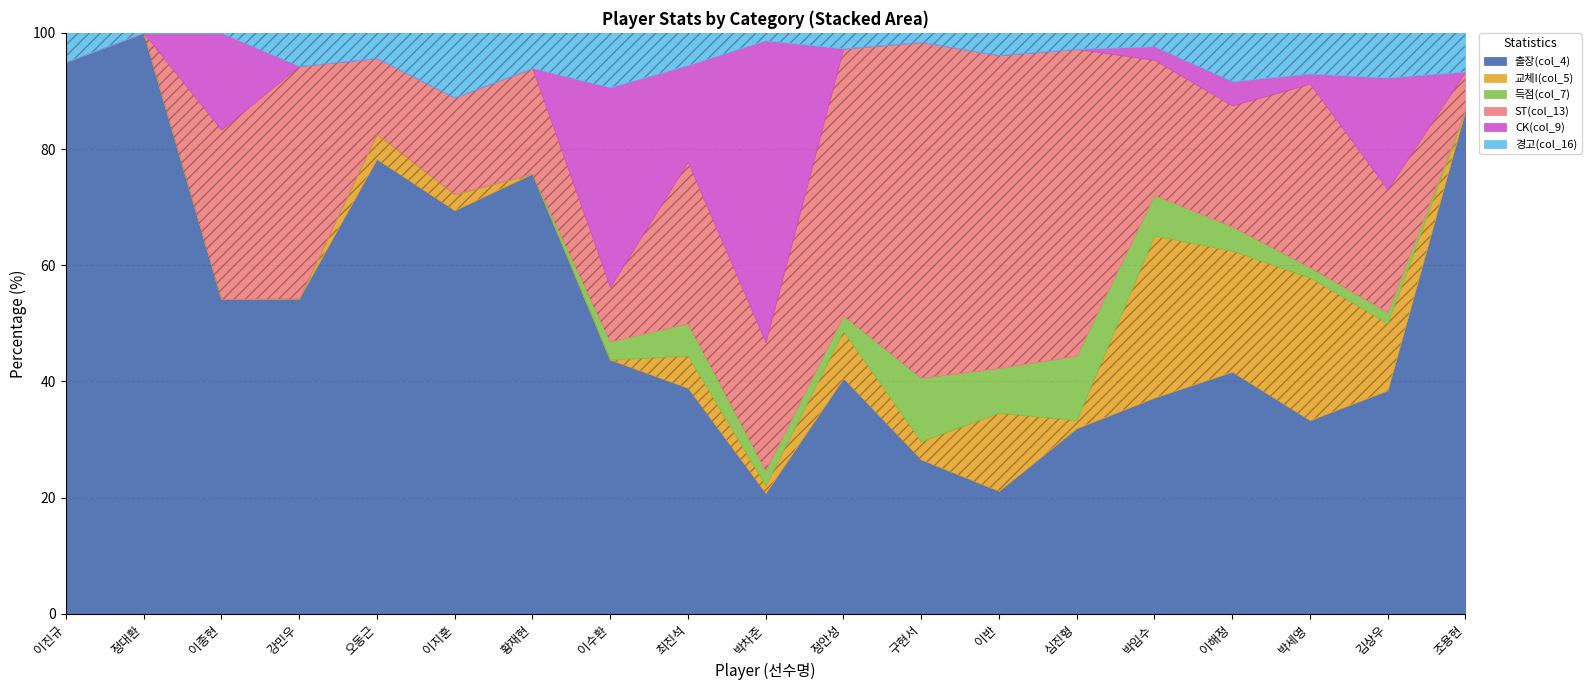

What is the label of the 2nd point from the left?

정대환